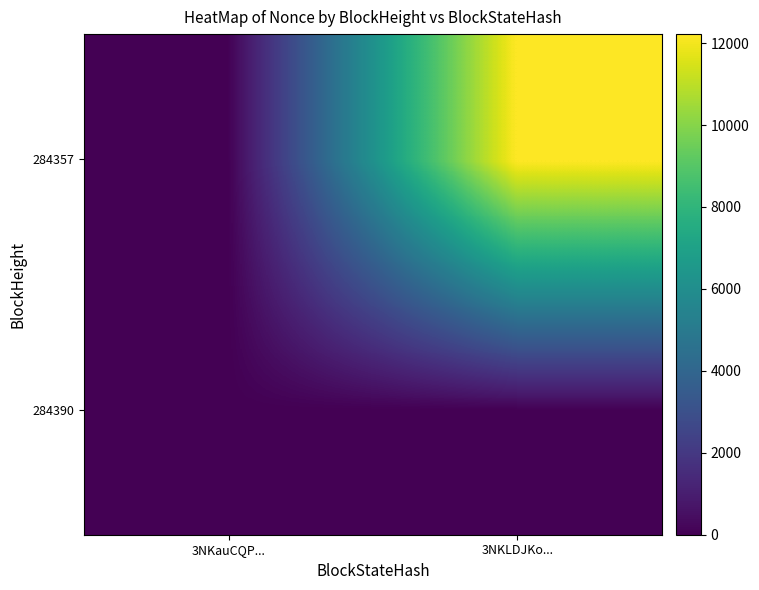

At 3NKLDJKo..., list the series in order from smallest to largest.

284390, 284357